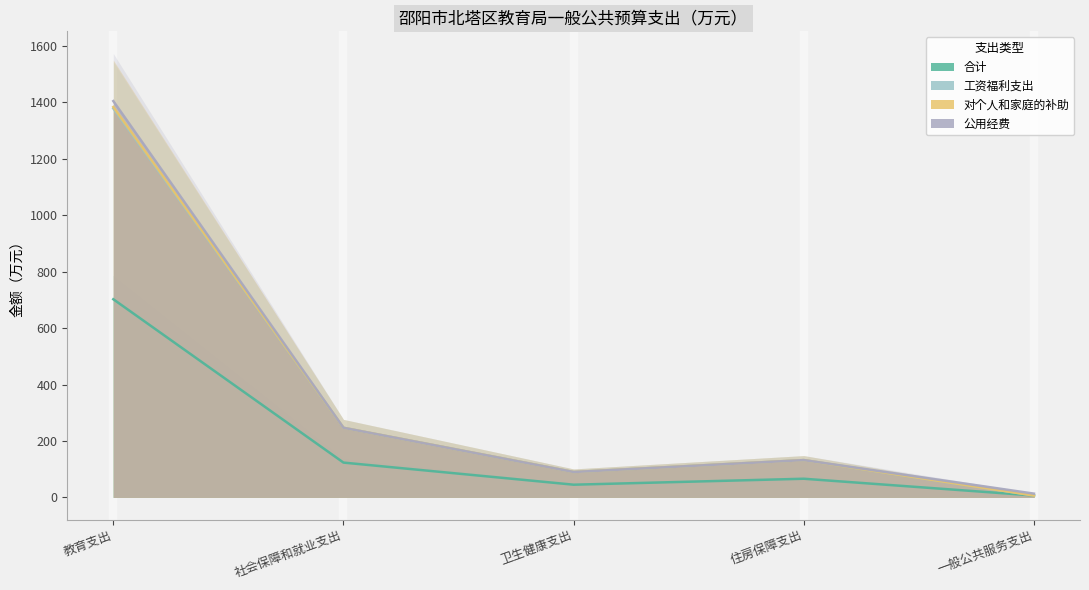

True or false: 工资福利支出 and 合计 cross at least once.

False